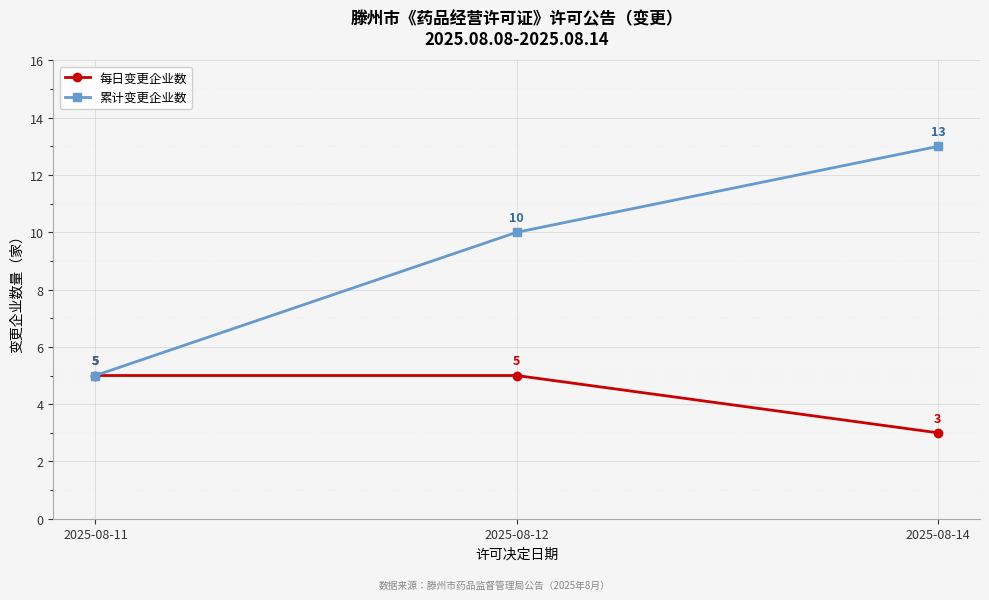

What is the value of the 累计变更企业数 point at the 3rd from the left?

13